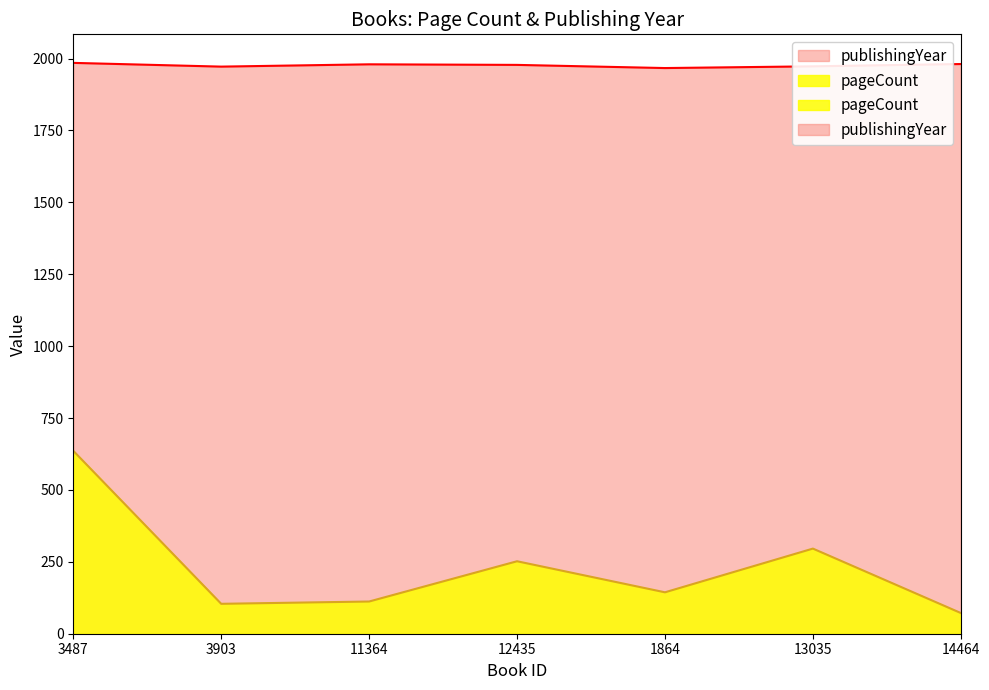

True or false: publishingYear and pageCount intersect in this chart.

False